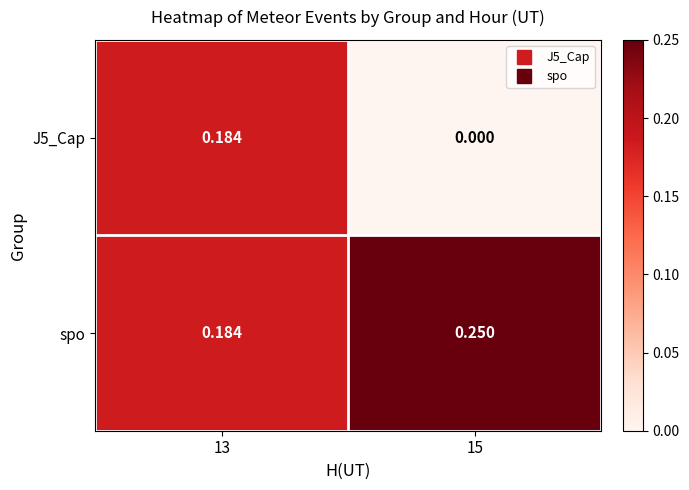

At which category does the chart reach its minimum across all series?

15